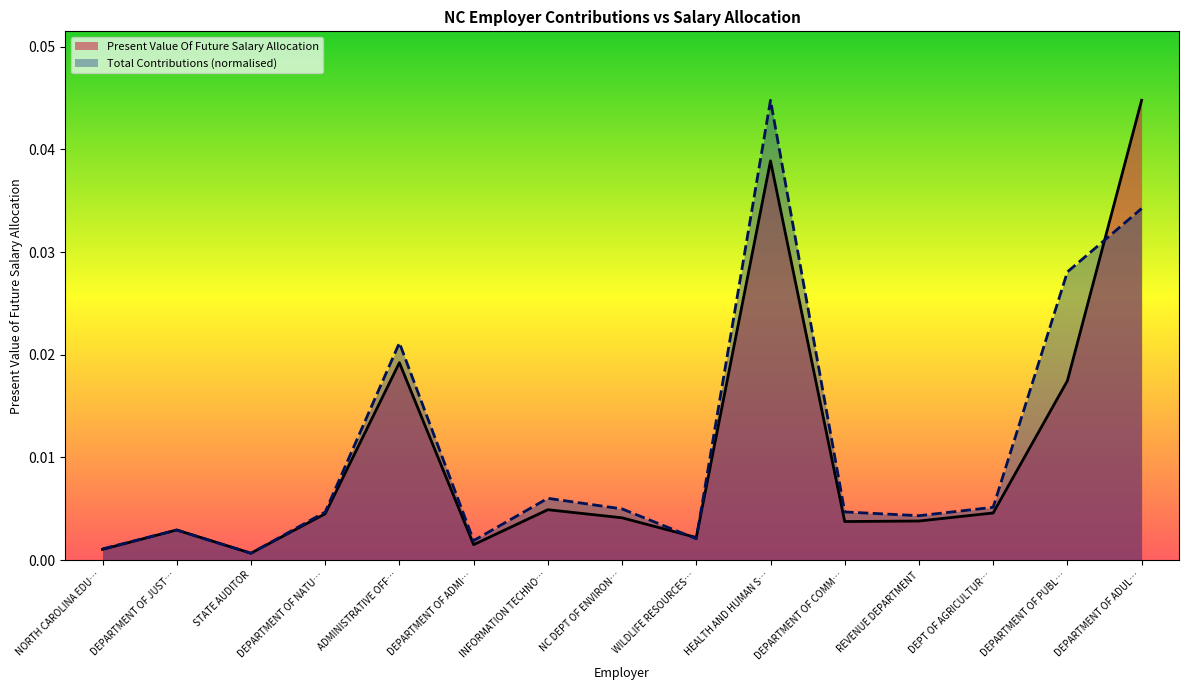

What position from the right is DEPARTMENT OF ADUL…?

1